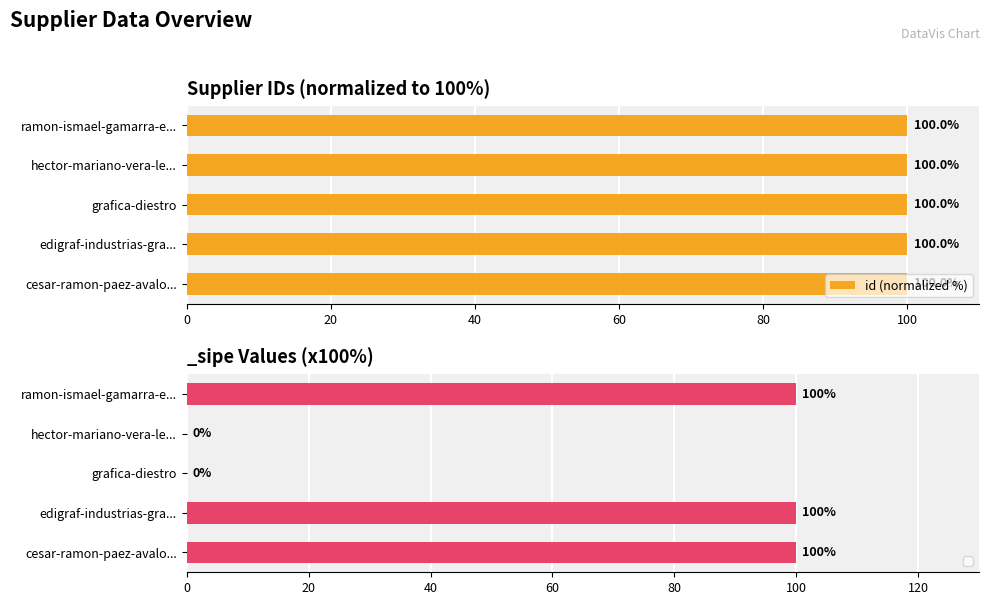

Count the id (normalized %) values in the range 99 to 100.

5